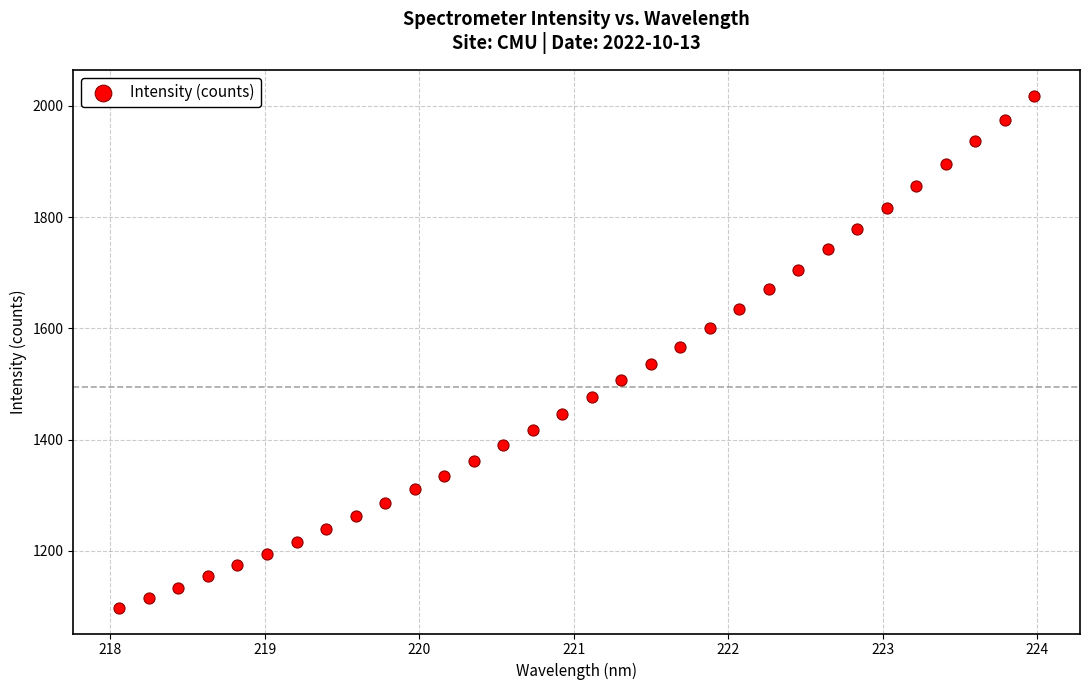

What Y value in the scatter plot is closest to 1557?

1567.2